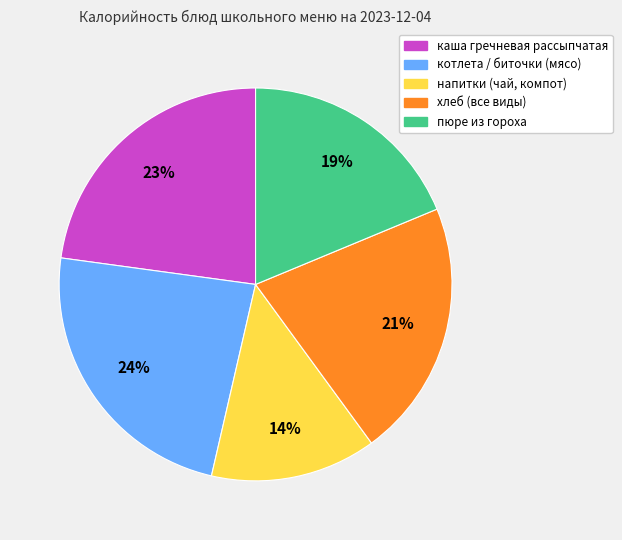

How many slices are in this pie chart?

5